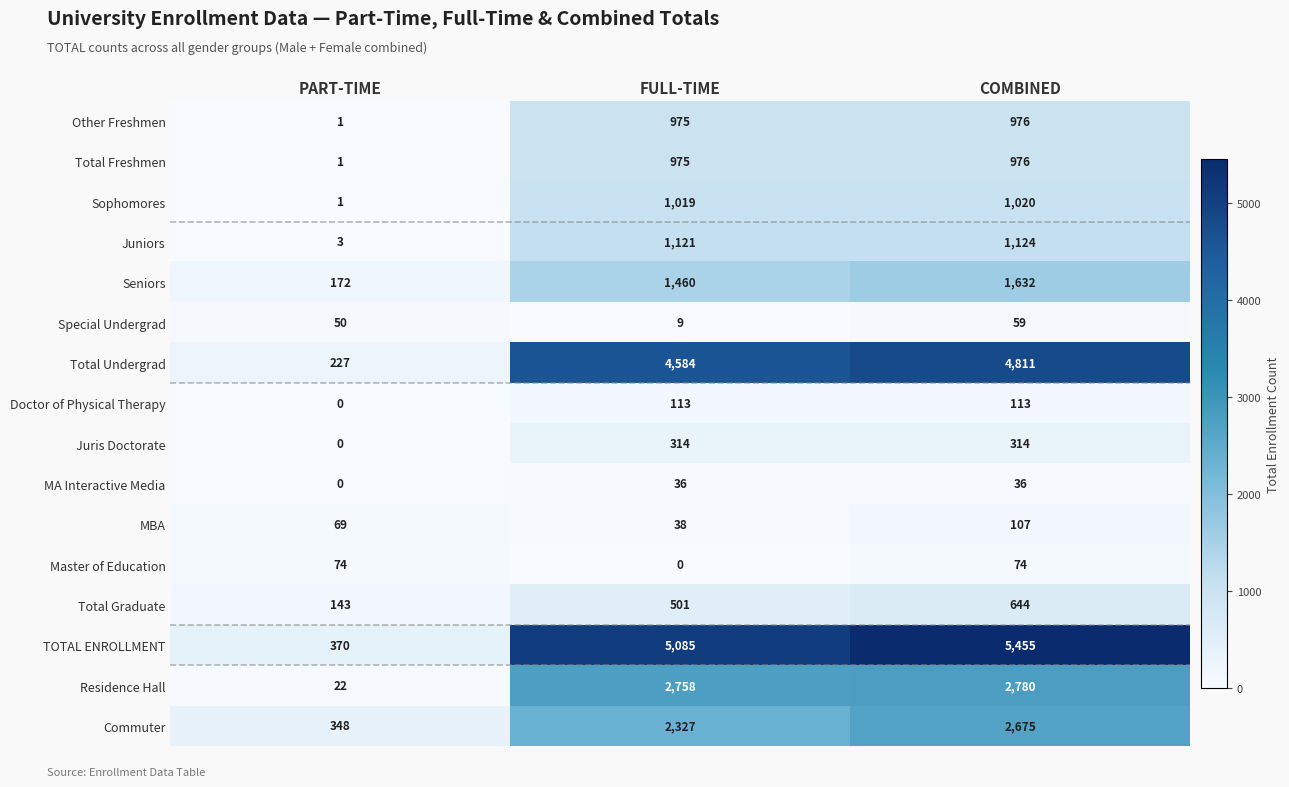

Which series changed the most between FULL-TIME and COMBINED?

TOTAL ENROLLMENT